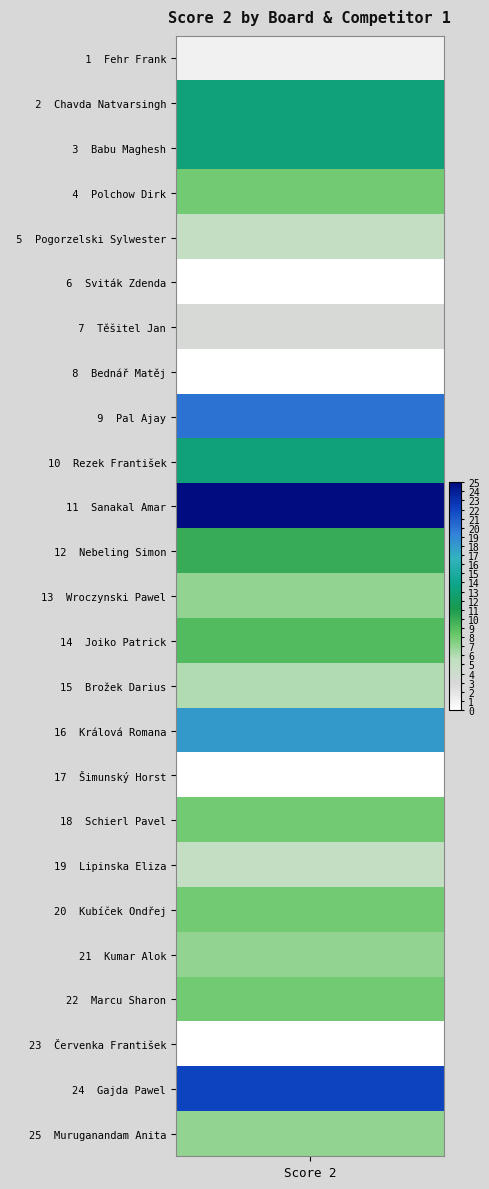

Reading left to right, transcribe all the data shown in this chart.

1	13	13	8	5	0	3	0	20	13	25	10	7	9	6	18	0	8	5	8	7	8	0	22	7